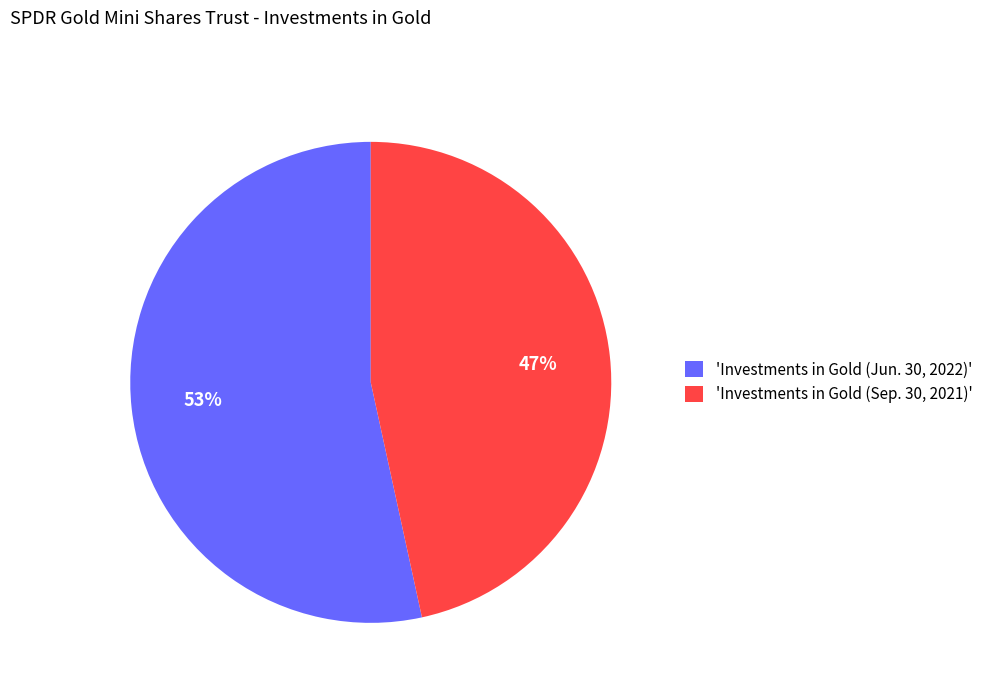

To the nearest percent, what is the average slice percentage?

50%